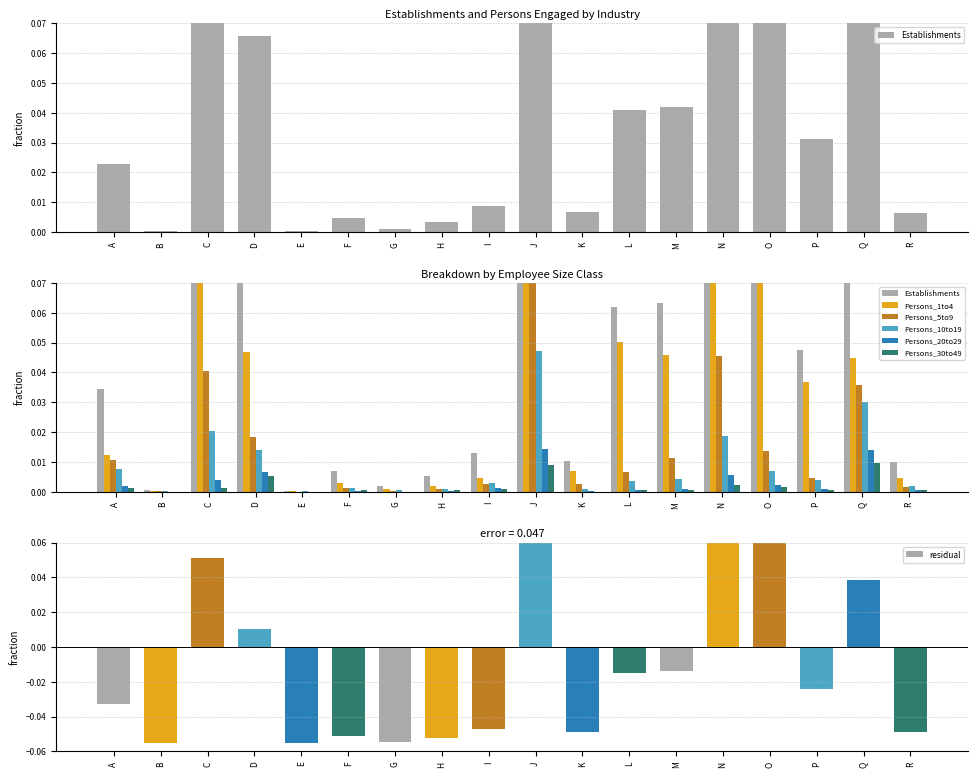

The Persons_1to4 series shows 0.0 at F. True or false?

False